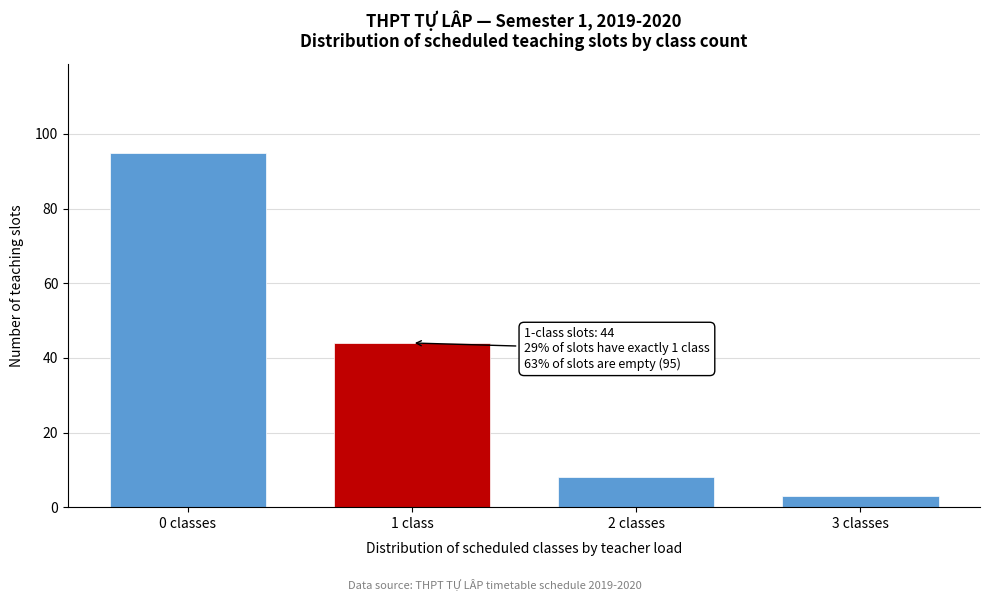

Reading left to right, transcribe all the data shown in this chart.

95	44	8	3